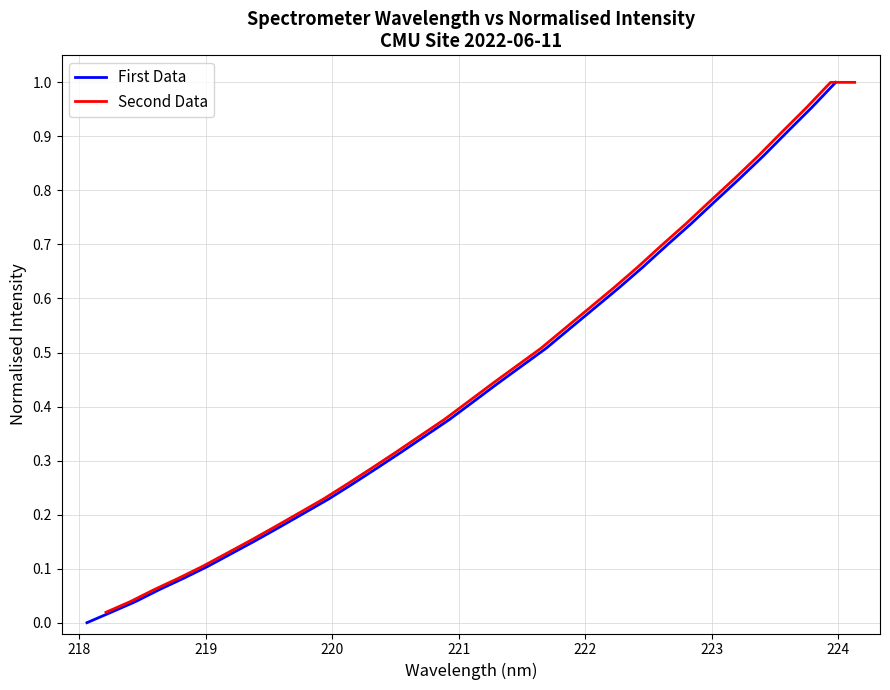

Is it true that Second Data equals 0.5 at 24?

False